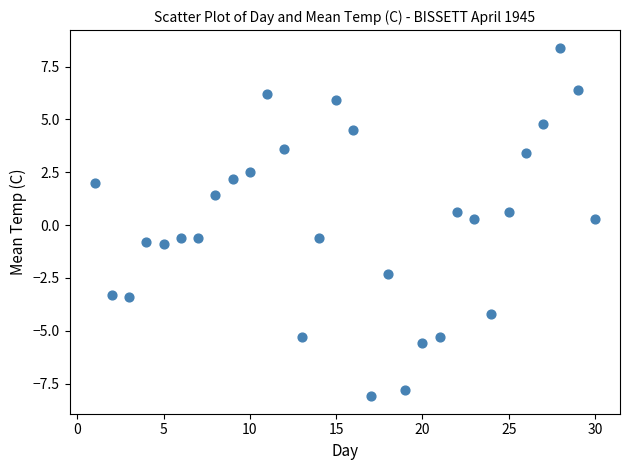

What is the range of X values (max minus min)?

29.0